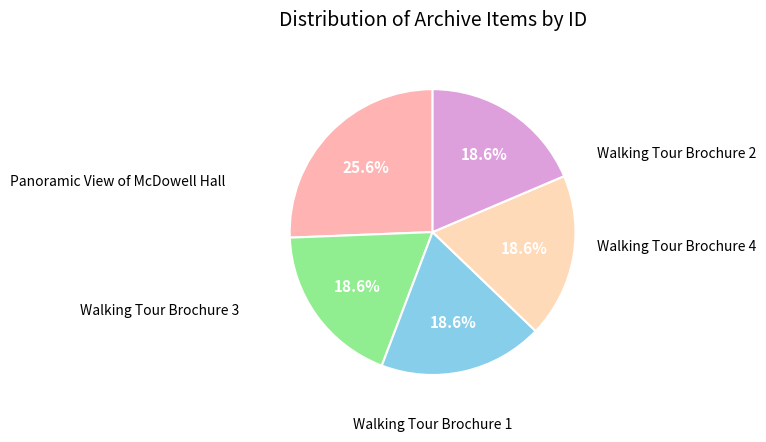

Count the number of slices in the pie.

5